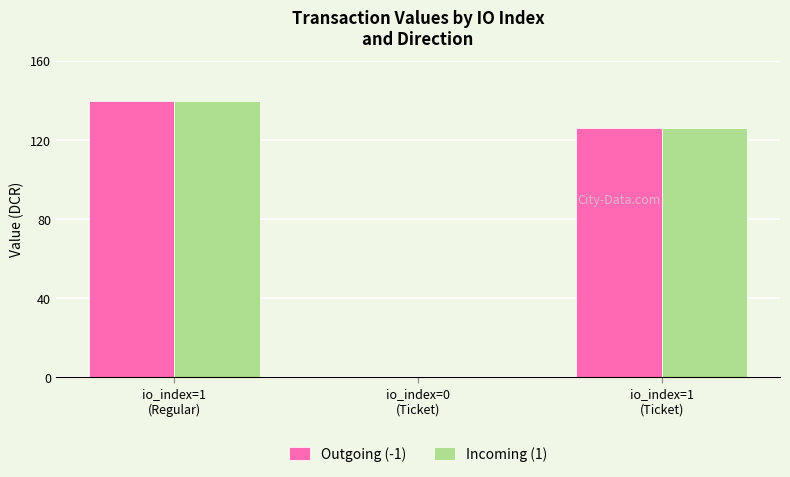

The Incoming (1) series shows 0.0 at io_index=0
(Ticket). True or false?

True